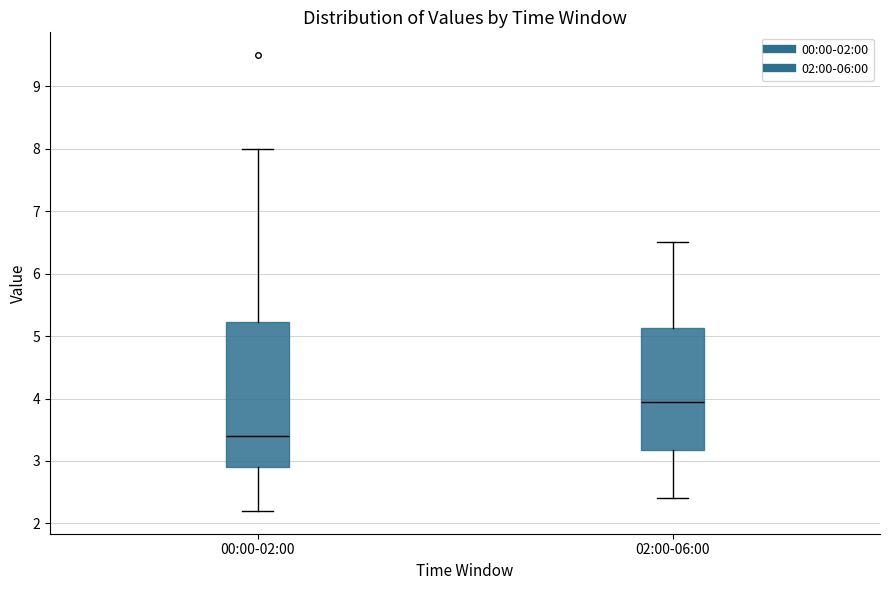

Which box's median line is the lowest?

00:00-02:00